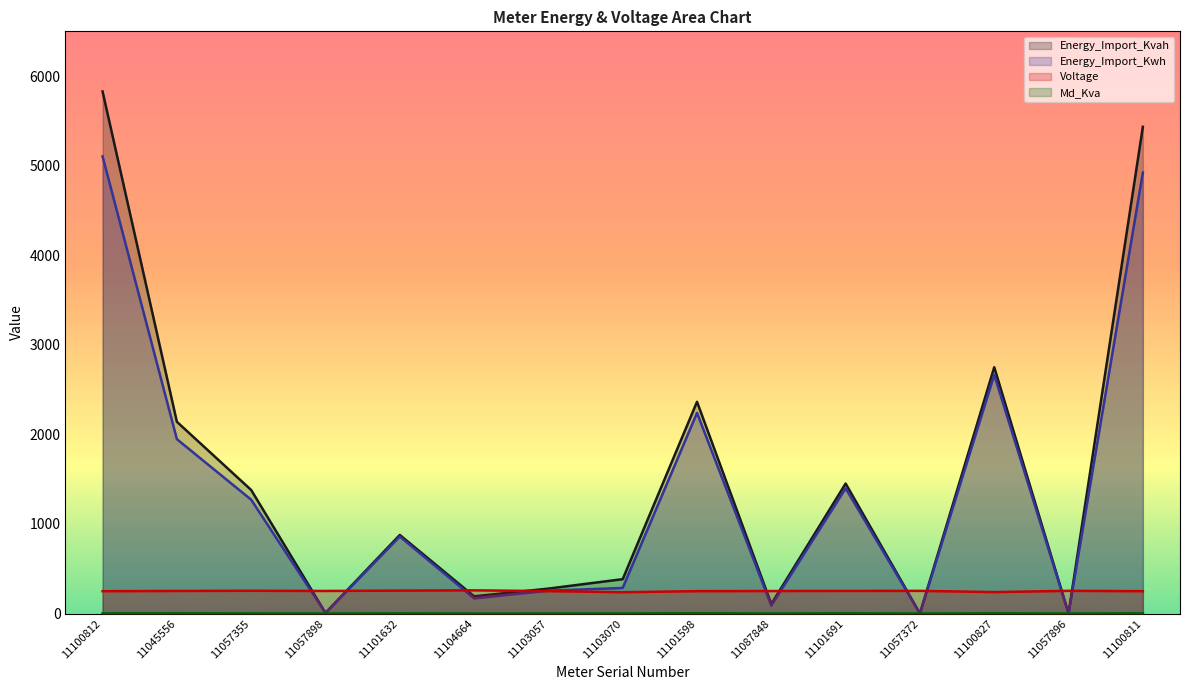

Does the chart display data point markers on the line(s)?

No